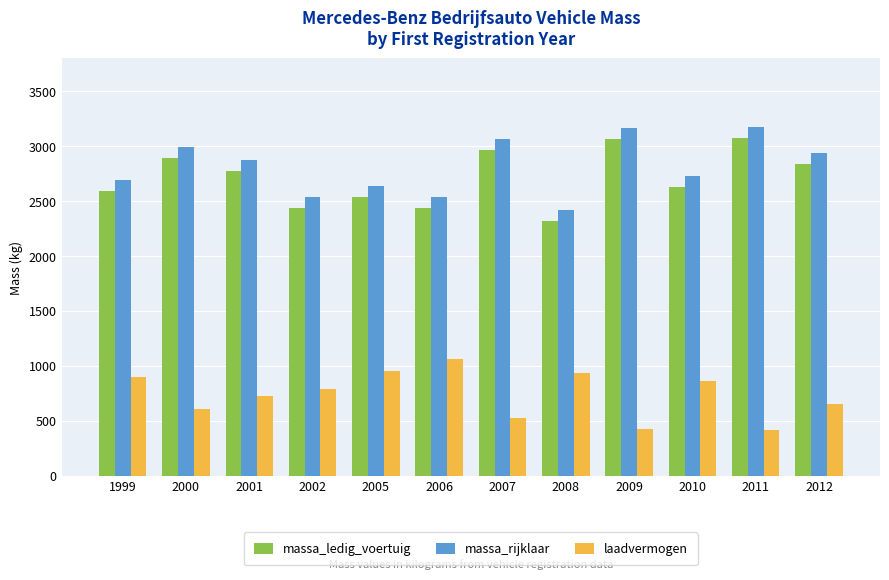

The laadvermogen series shows 433 at 2009. True or false?

True